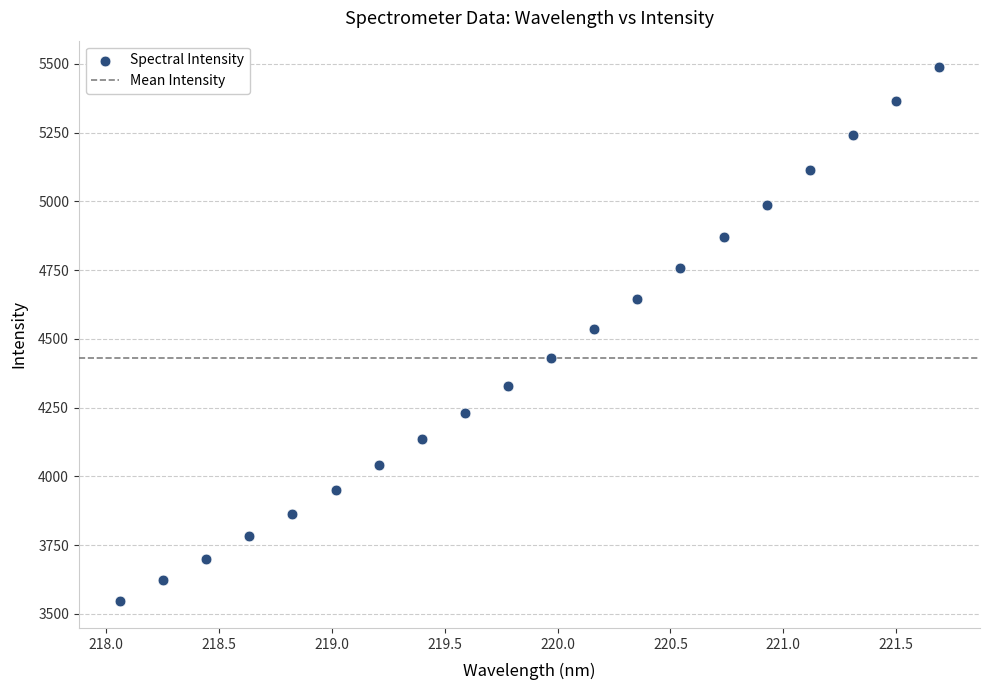

What is the range of X values (max minus min)?

3.6